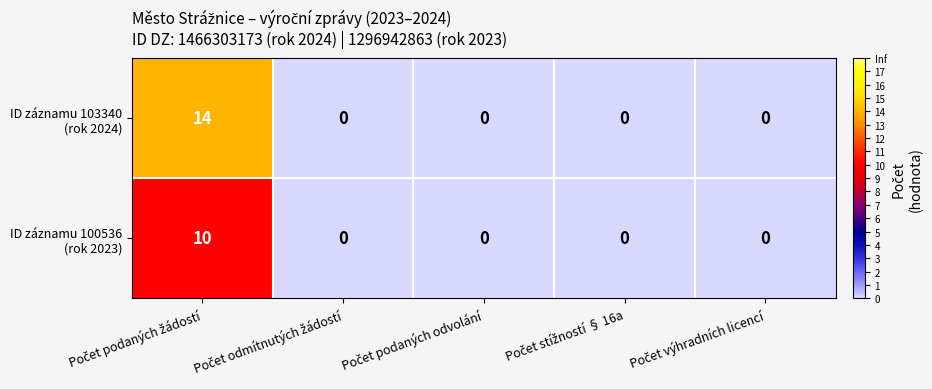

Count the number of categories in the chart.

5